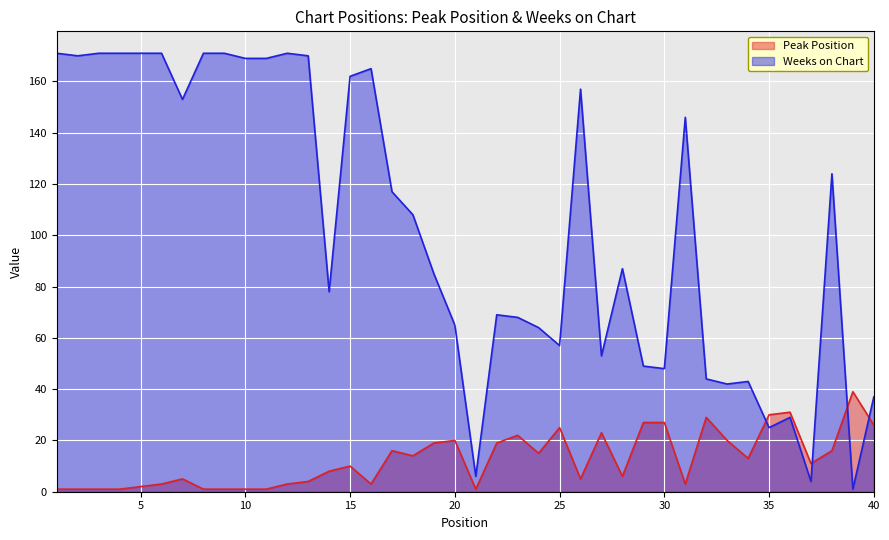

What is the value of the Weeks on Chart point at the 29th from the left?

49